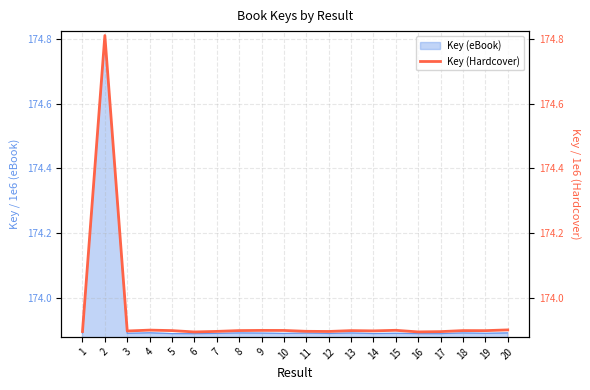

The value at 3 is 58.1. True or false?

False